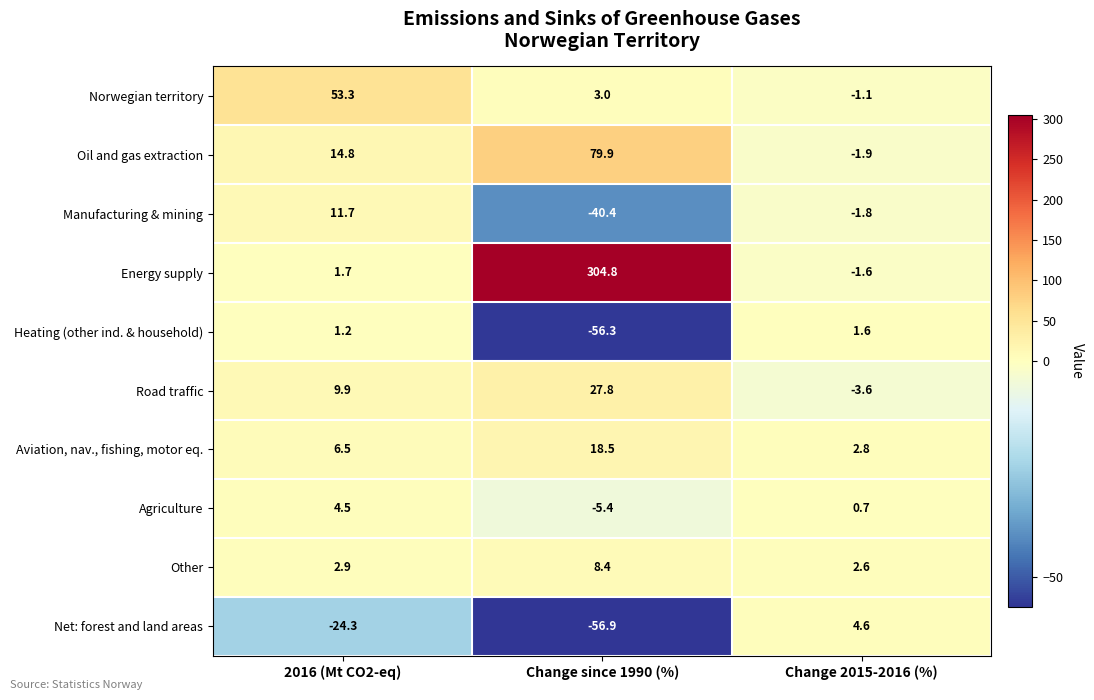

True or false: Net: forest and land areas has a value of -24.3 at 2016 (Mt CO2-eq).

True